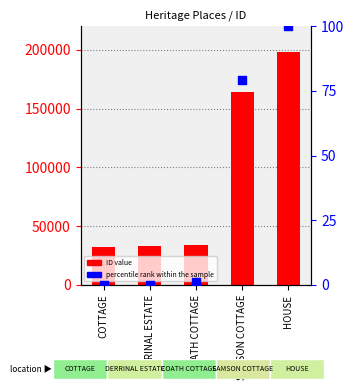

Which series has the largest Y range (max minus min)?

ID